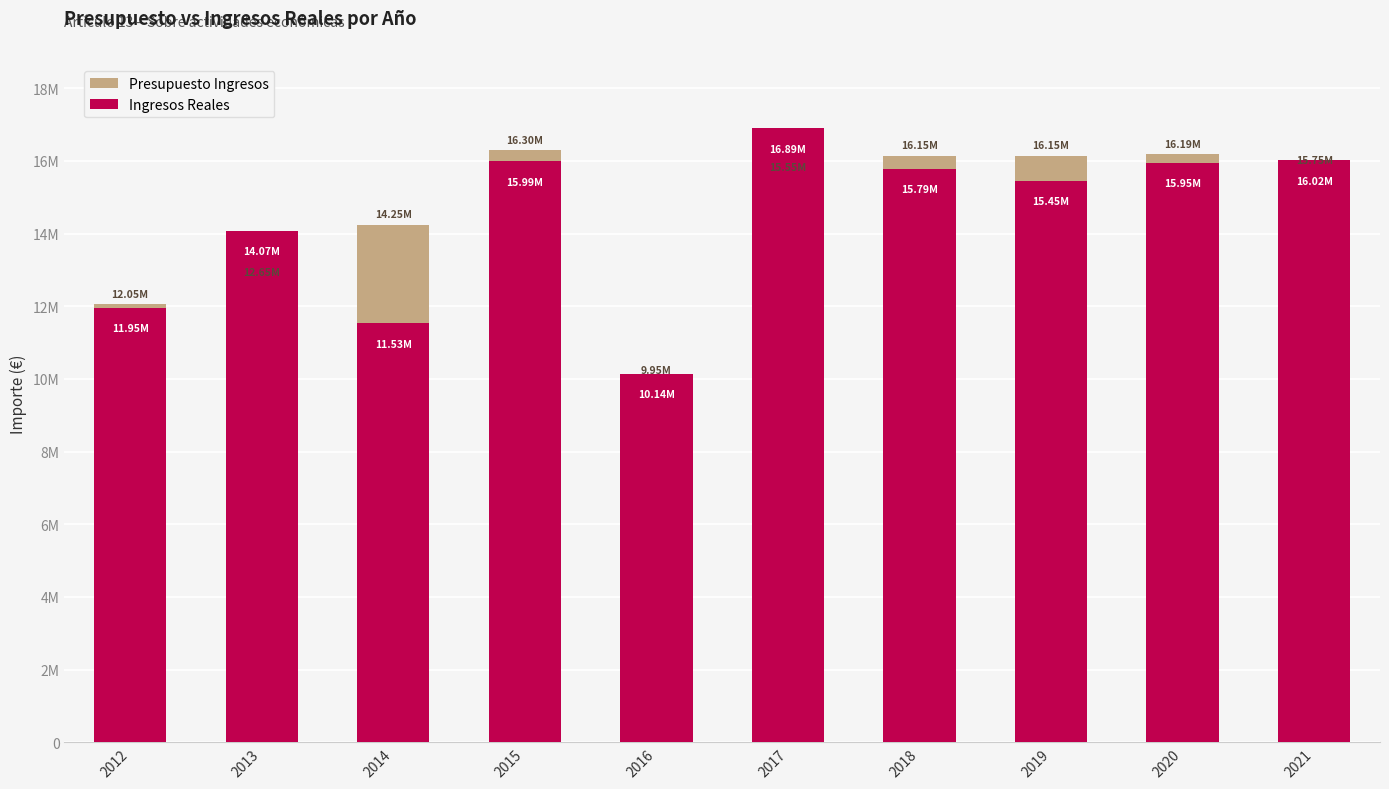

Reading left to right, transcribe all the data shown in this chart.

Presupuesto Ingresos: 12050001.0	12650000.0	14250000.0	16300000.0	9950000.0	15550000.0	16150000.0	16150000.0	16192000.0	15750000.0
Ingresos Reales: 11953608.5	14072230.0	11531978.2	15988052.2	10139622.5	16893319.7	15792139.8	15447804.1	15953313.4	16021333.7